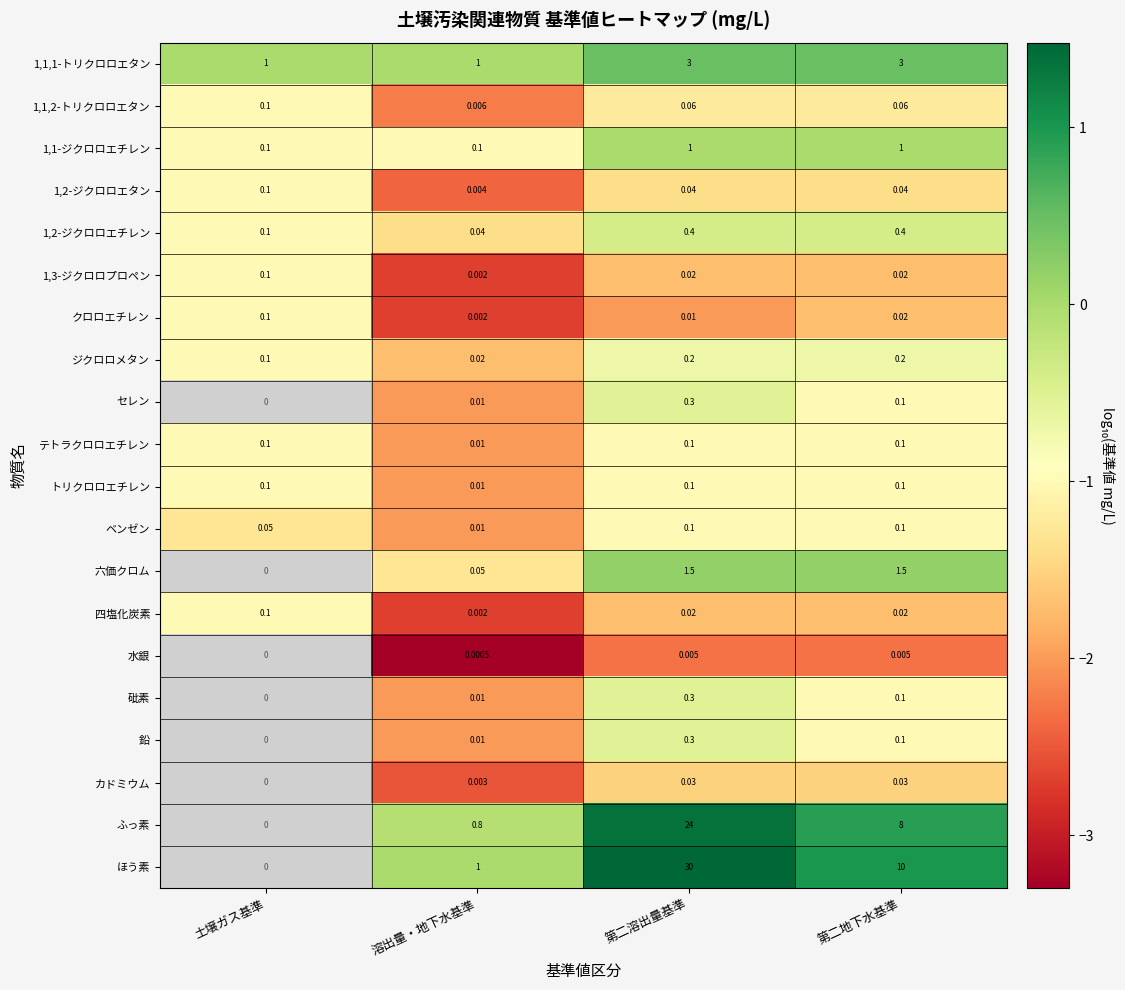

Where is 1,2-ジクロロエタン nearest to the value 0?

溶出量・地下水基準